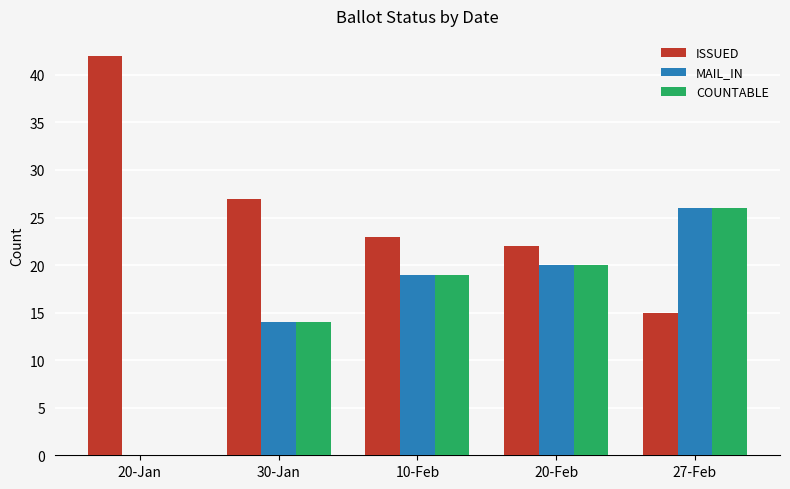

Are the bars grouped side by side (vs. stacked)?

Yes